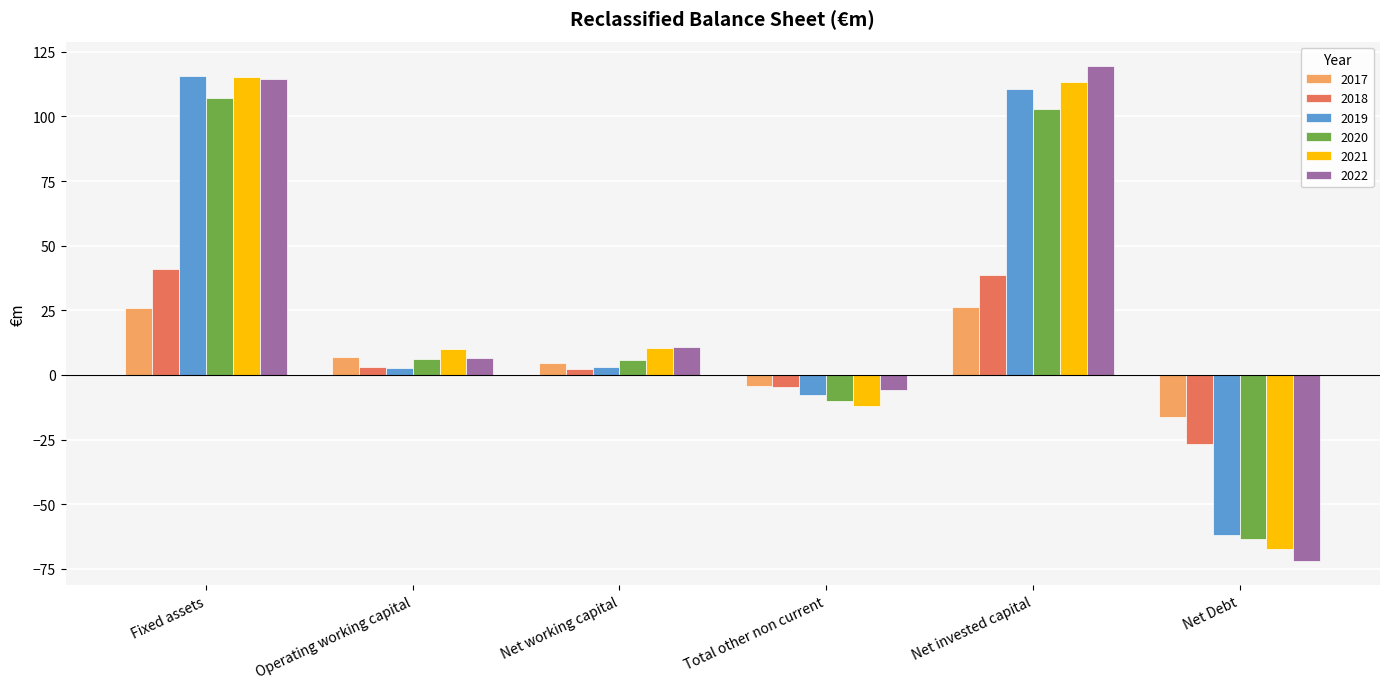

What is the sum of all 2017 values?

43.5